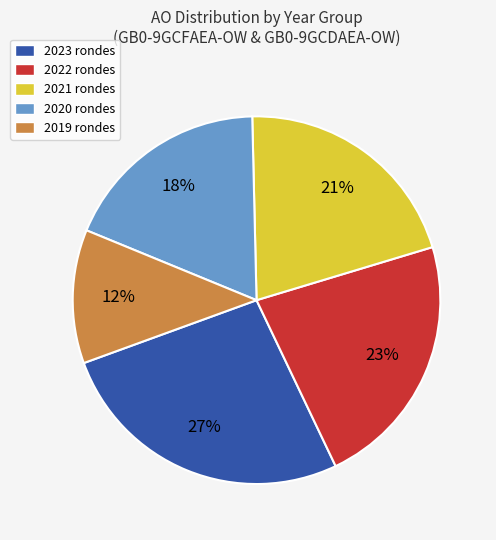

To the nearest percent, what is the difference between the largest and smallest slice percentages?

15%